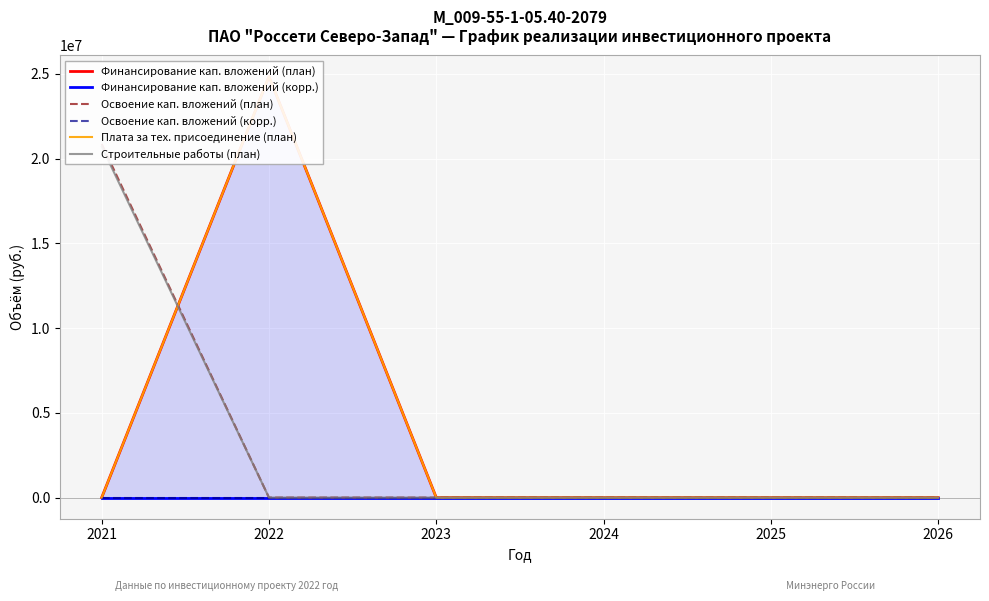

What are all the series names shown in the legend?

Финансирование кап. вложений (план), Финансирование кап. вложений (корр.), Освоение кап. вложений (план), Освоение кап. вложений (корр.), Плата за тех. присоединение (план), Строительные работы (план)